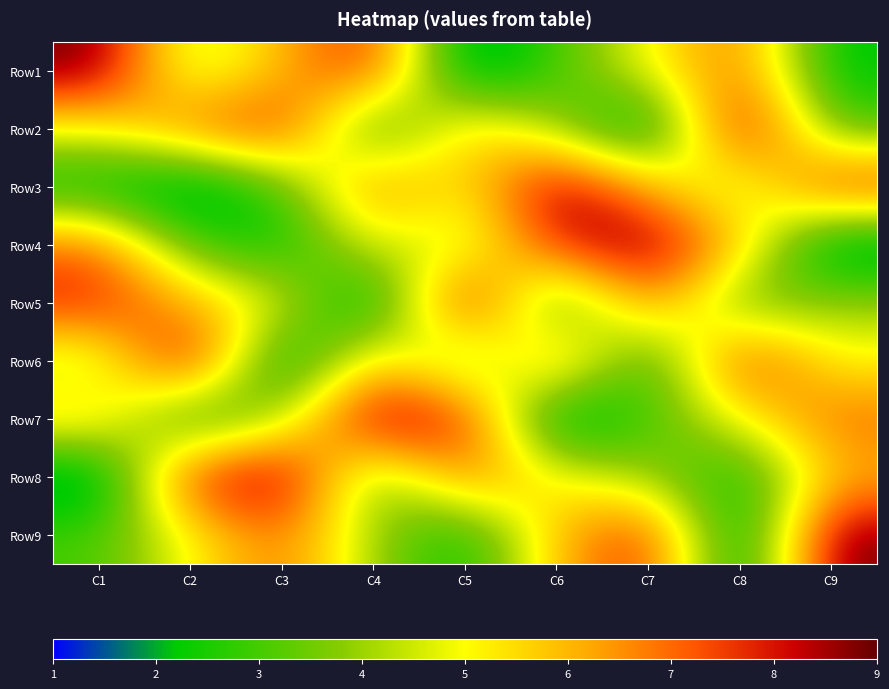

What is the spread (max minus min) of values at C9?

8